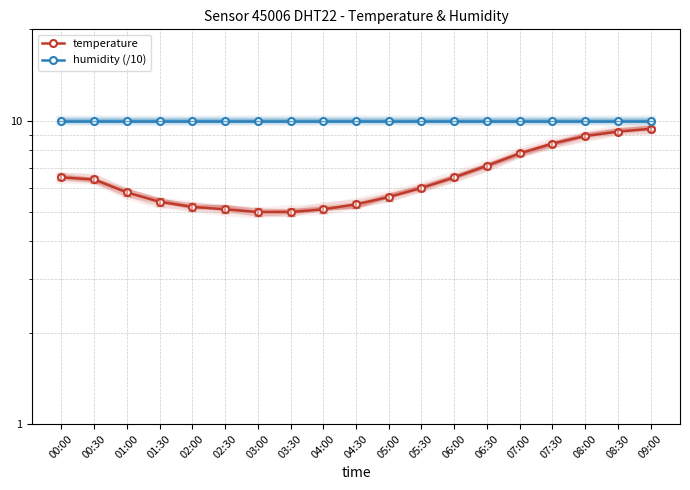

Reading left to right, transcribe all the data shown in this chart.

temperature: 6.5	6.4	5.8	5.4	5.2	5.1	5.0	5.0	5.1	5.3	5.6	6.0	6.5	7.1	7.8	8.4	8.9	9.2	9.4
humidity (/10): 10.0	10.0	10.0	10.0	10.0	10.0	10.0	10.0	10.0	10.0	10.0	10.0	10.0	10.0	10.0	10.0	10.0	10.0	10.0